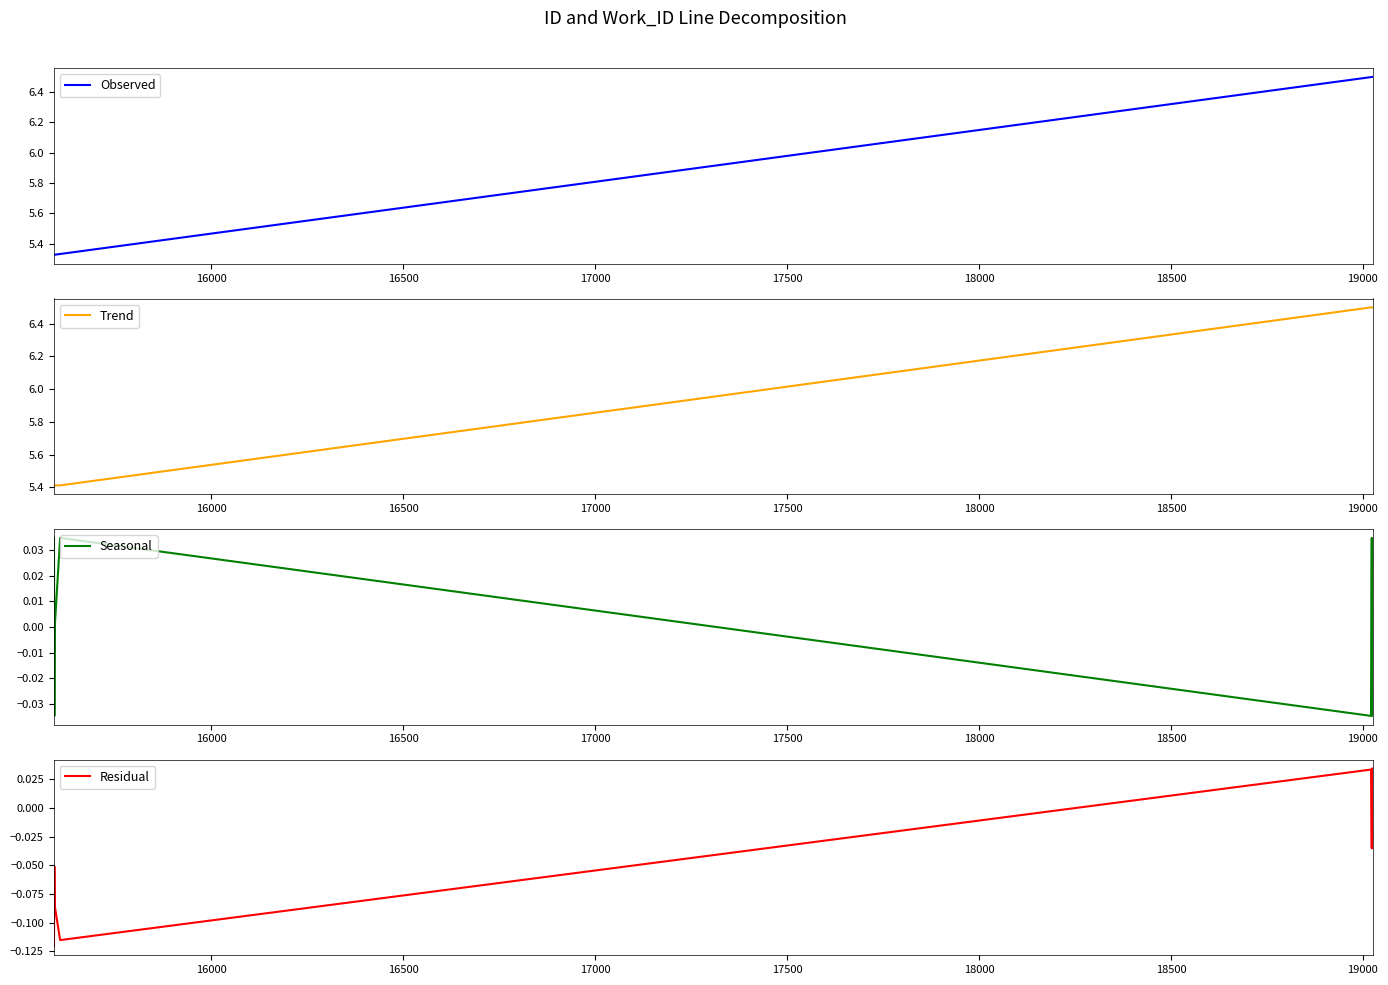

Reading left to right, extract all data points from this chart.

Observed: 5.3	5.3	5.3	5.3	5.3	6.5	6.5	6.5	6.5	6.5
Trend: 5.4	5.4	5.4	5.4	5.4	6.5	6.5	6.5	6.5	6.5
Seasonal: 0.0	0.0	-0.0	-0.0	0.0	-0.0	-0.0	0.0	-0.0	-0.0
Residual: -0.1	-0.1	-0.1	-0.1	-0.1	0.0	-0.0	-0.0	0.0	0.0